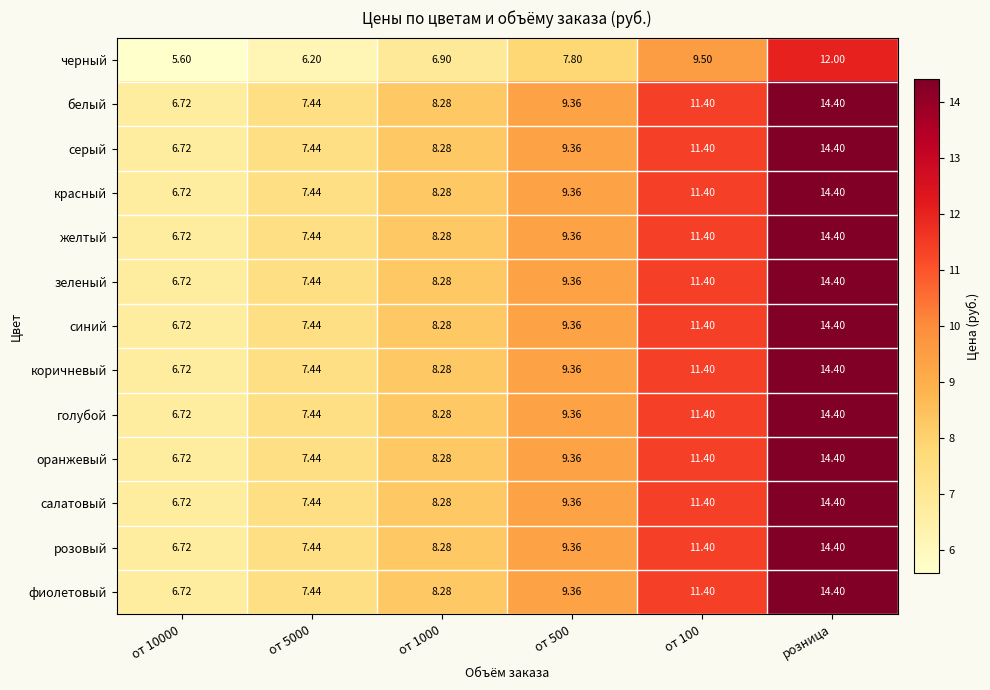

At which category does the chart reach its peak across all series?

розница